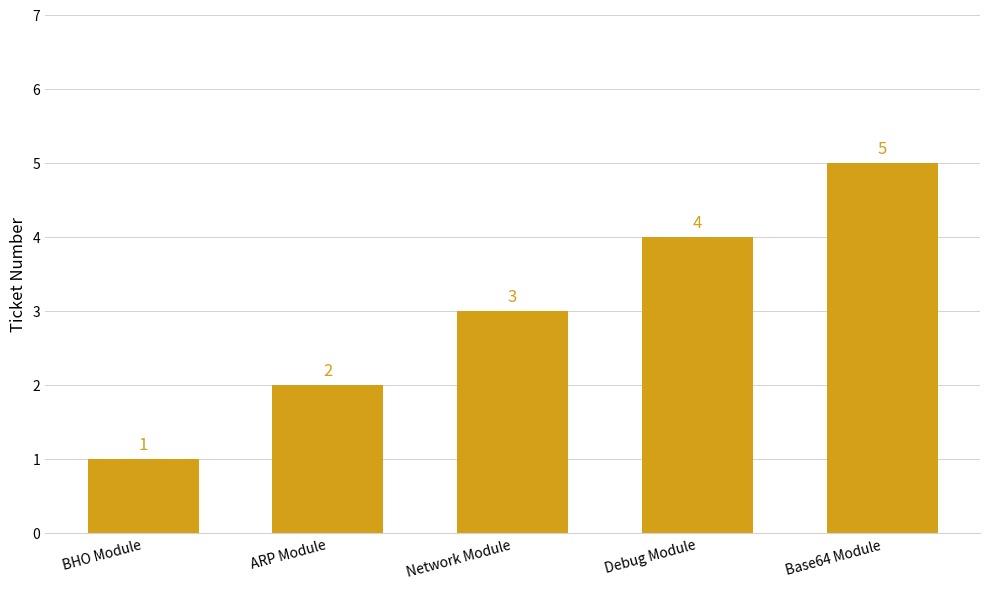

List the labels in order of value, smallest first.

BHO Module, ARP Module, Network Module, Debug Module, Base64 Module